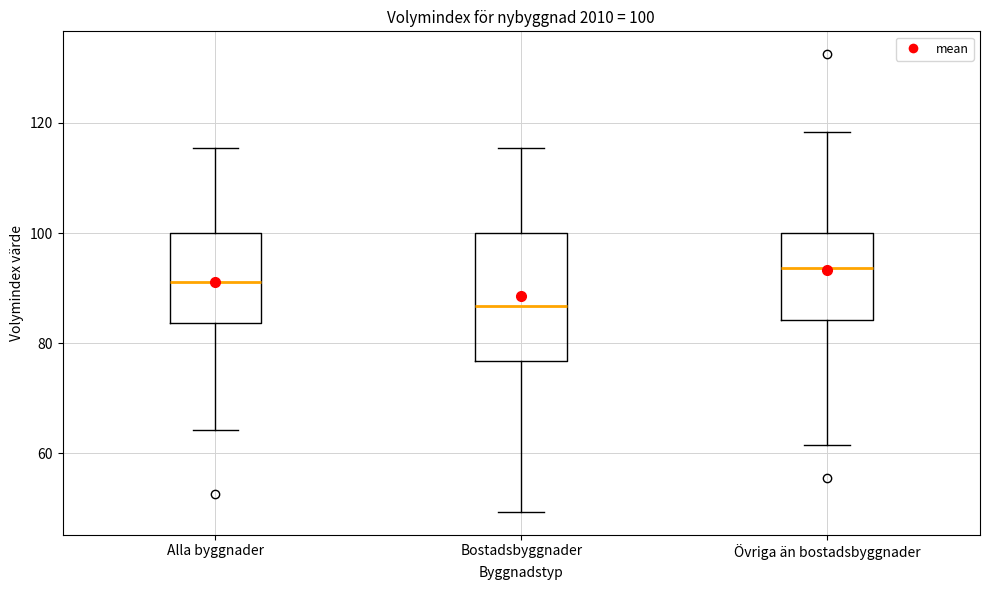

Which box's median line is the lowest?

Bostadsbyggnader